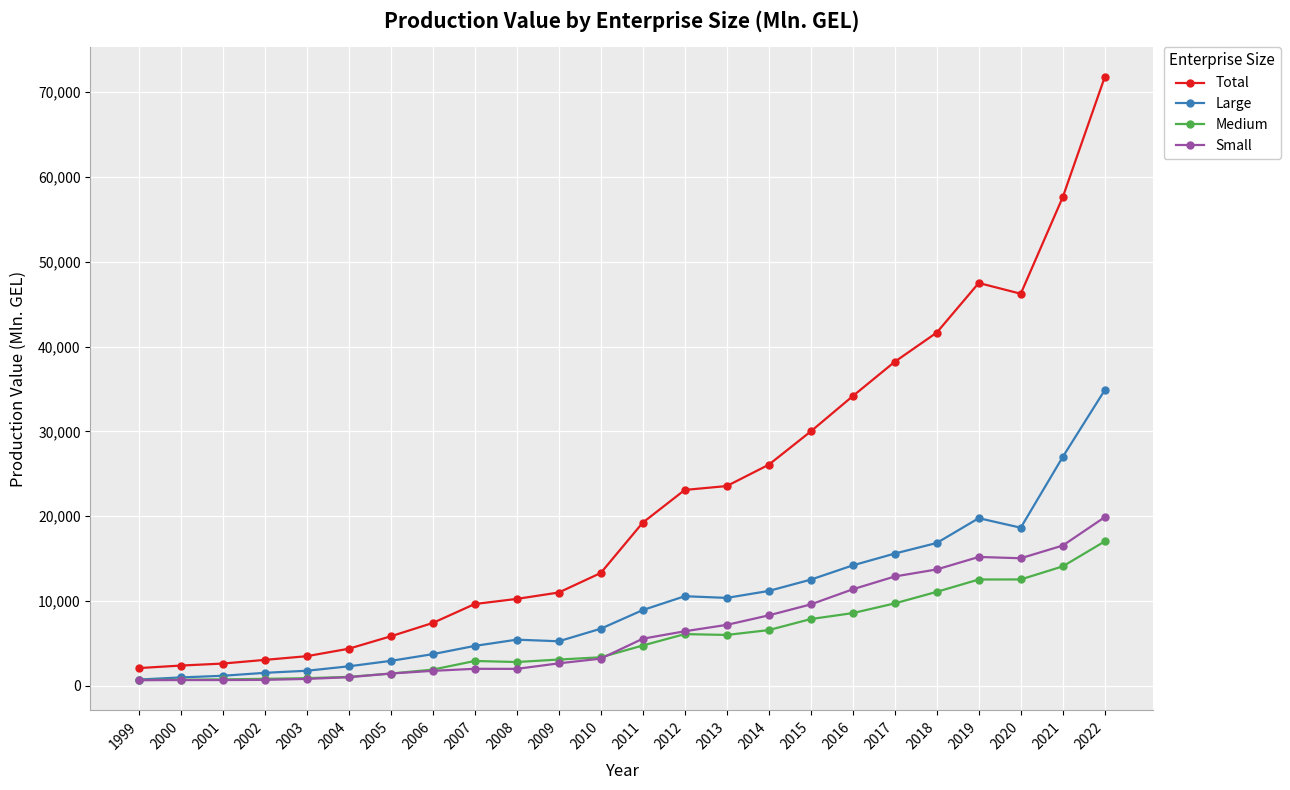

Is this an area chart (filled region under the line)?

No